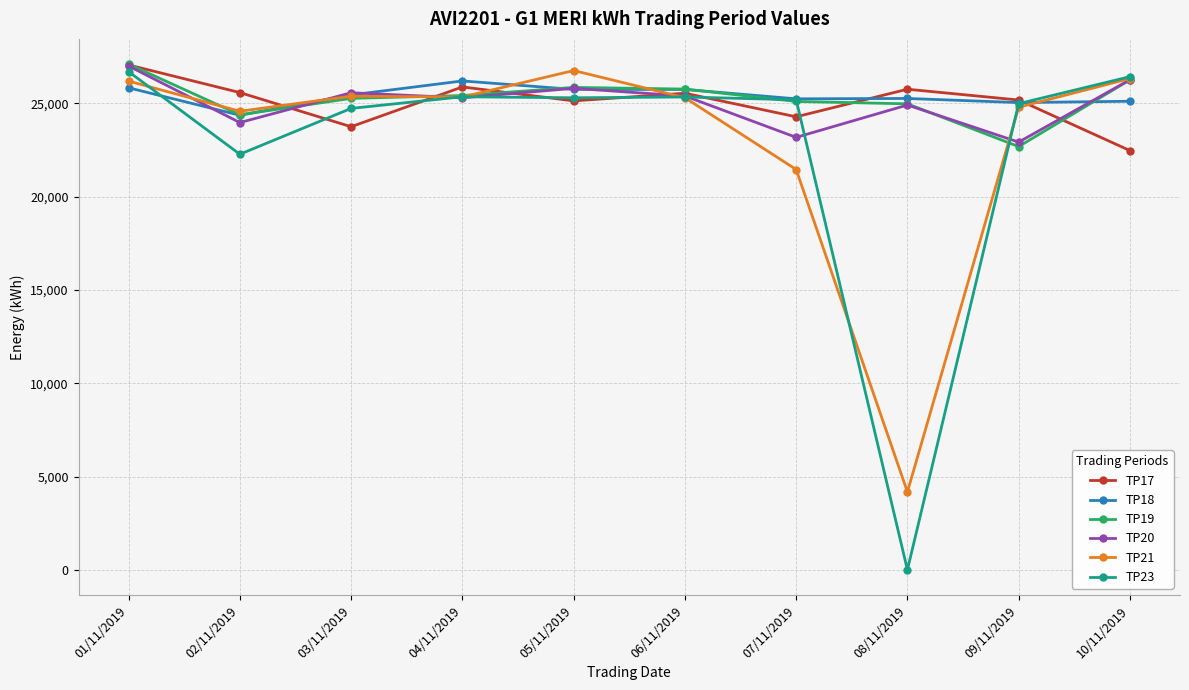

What is the label of the 4th point from the right?

07/11/2019